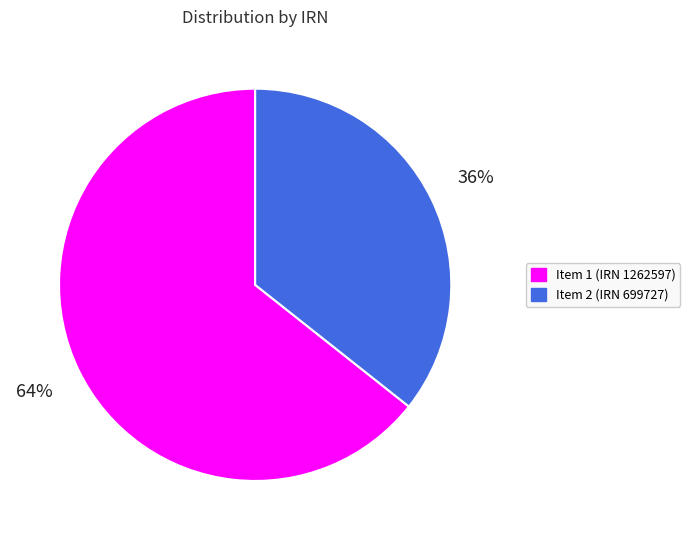

Does Item 2 (IRN 699727) represent more than half of the total?

No